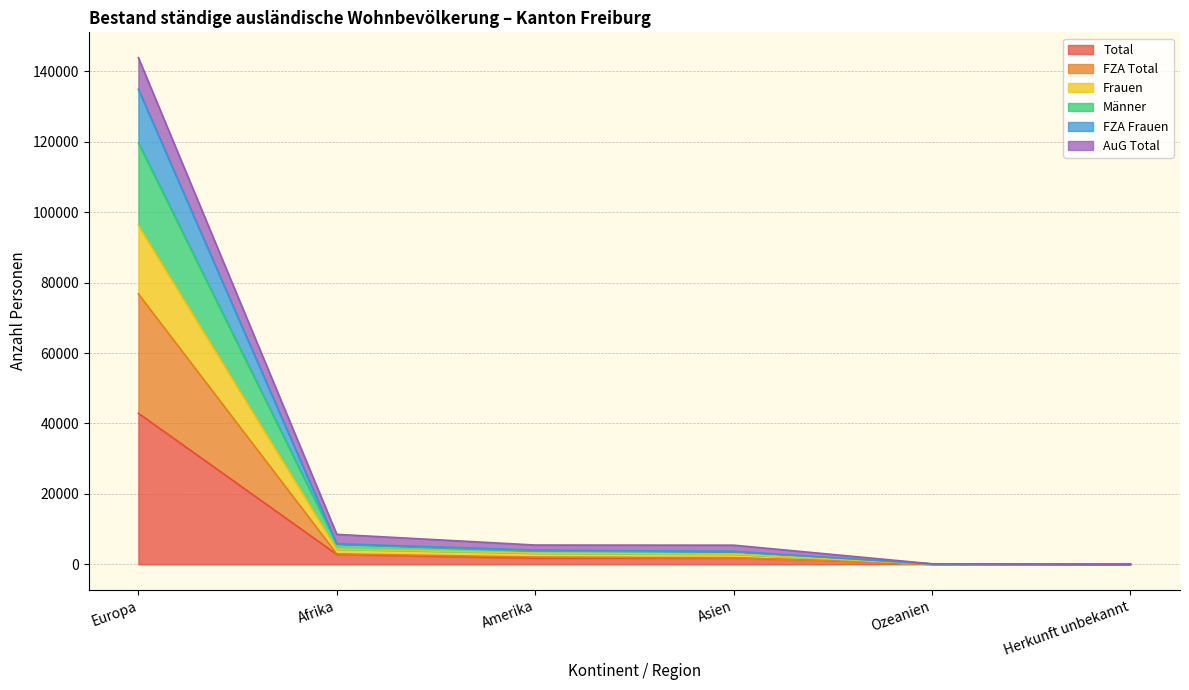

What is the highest value of the Total series?

42893